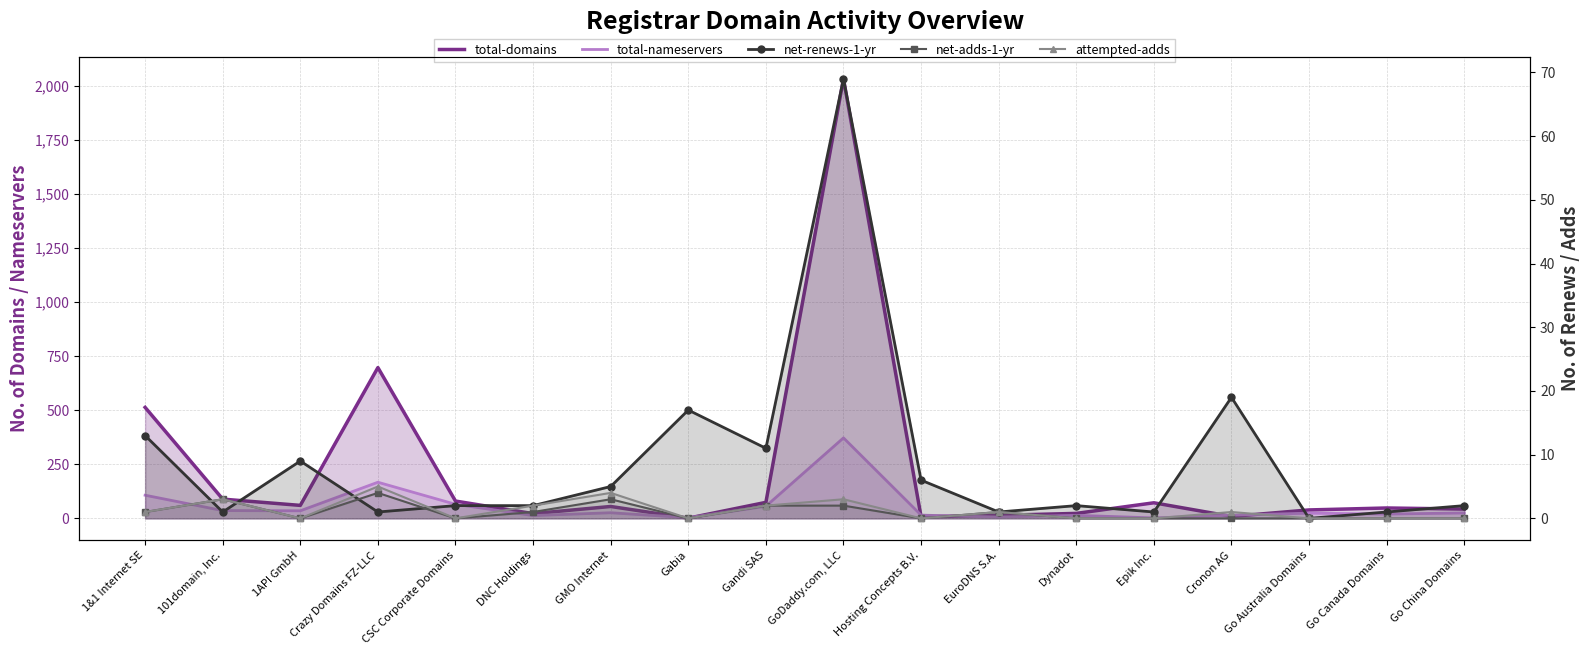

How many net-adds-1-yr values are between 0 and 2?

15